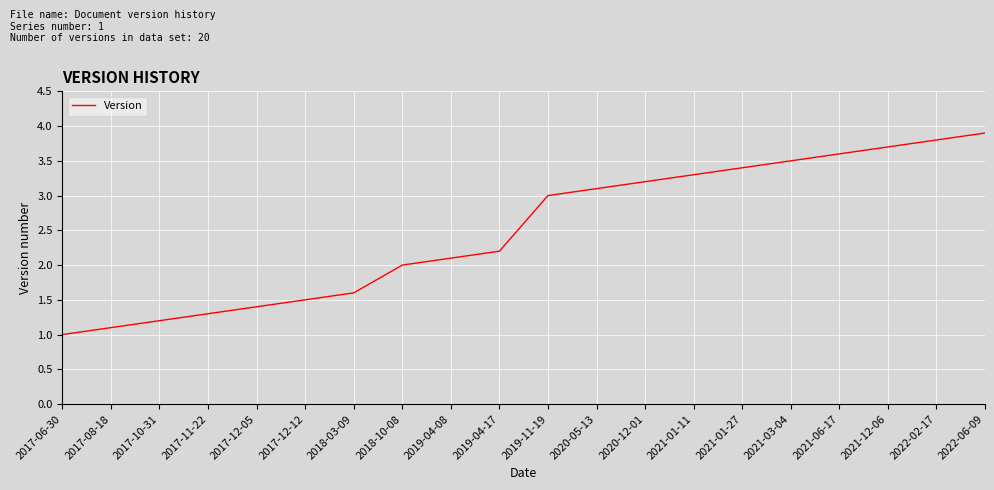

Is it true that the value at 2020-12-01 is 3.2?

True